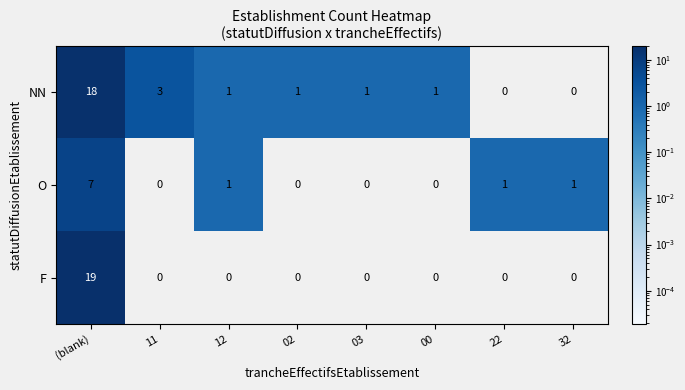

At which category is the sum across all series the highest?

(blank)